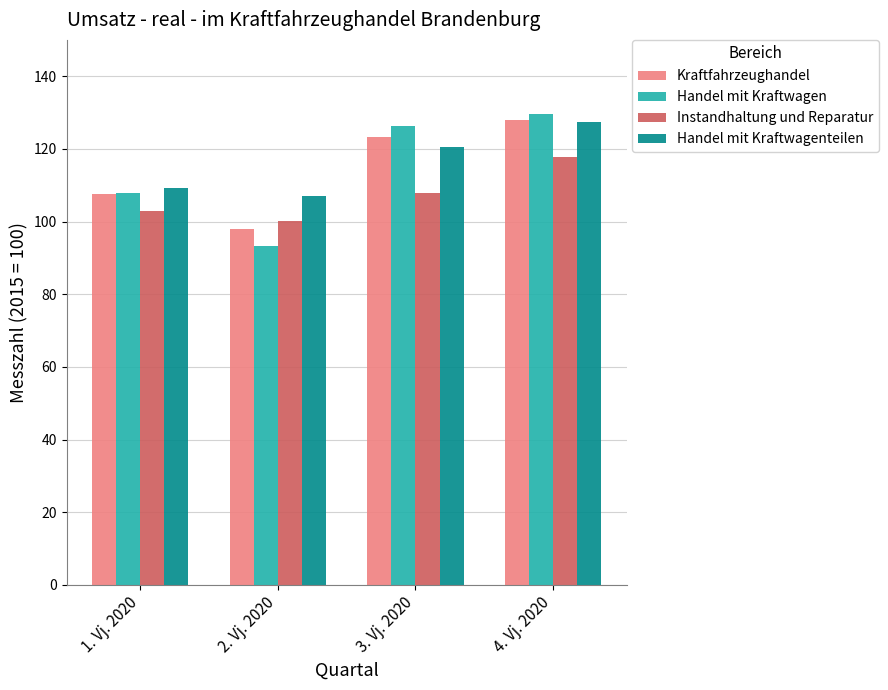

Reading left to right, transcribe all the data shown in this chart.

Kraftfahrzeughandel: 1. Vj. 2020=107.7	2. Vj. 2020=97.9	3. Vj. 2020=123.2	4. Vj. 2020=127.9
Handel mit Kraftwagen: 1. Vj. 2020=107.8	2. Vj. 2020=93.3	3. Vj. 2020=126.2	4. Vj. 2020=129.6
Instandhaltung und Reparatur: 1. Vj. 2020=102.9	2. Vj. 2020=100.2	3. Vj. 2020=107.9	4. Vj. 2020=117.8
Handel mit Kraftwagenteilen: 1. Vj. 2020=109.2	2. Vj. 2020=107.1	3. Vj. 2020=120.4	4. Vj. 2020=127.4